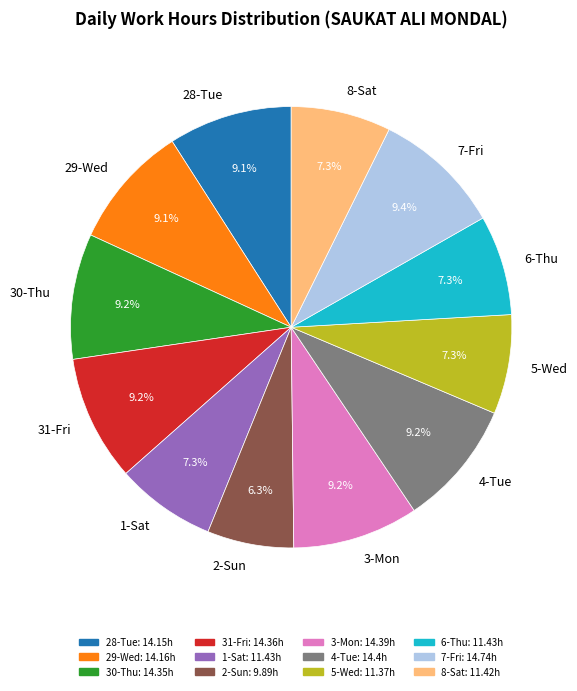

What is the smallest slice in the pie chart?

2-Sun